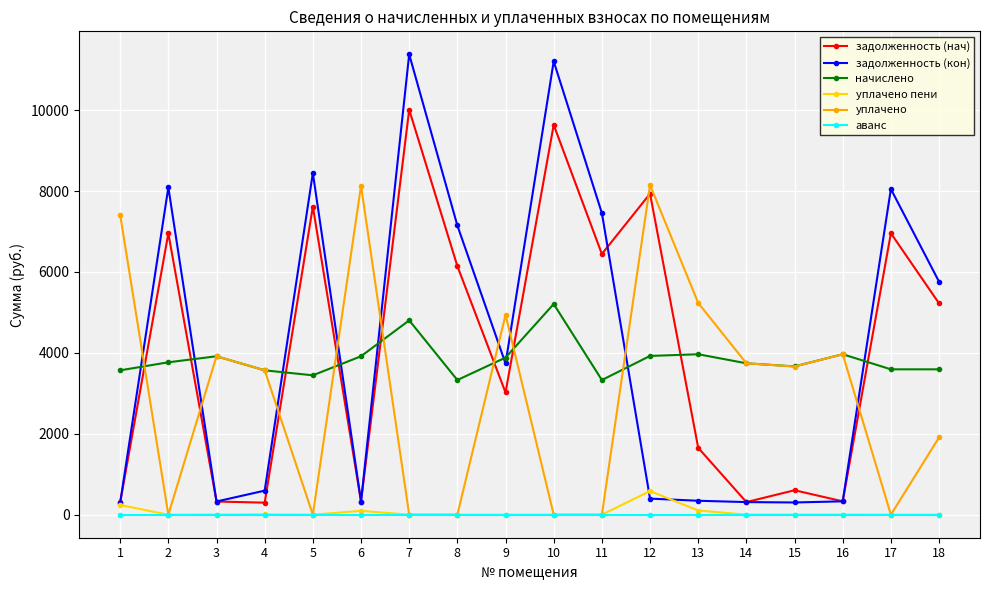

Is the value of уплачено at 13 greater than the value of задолженность (нач) at 6?

Yes